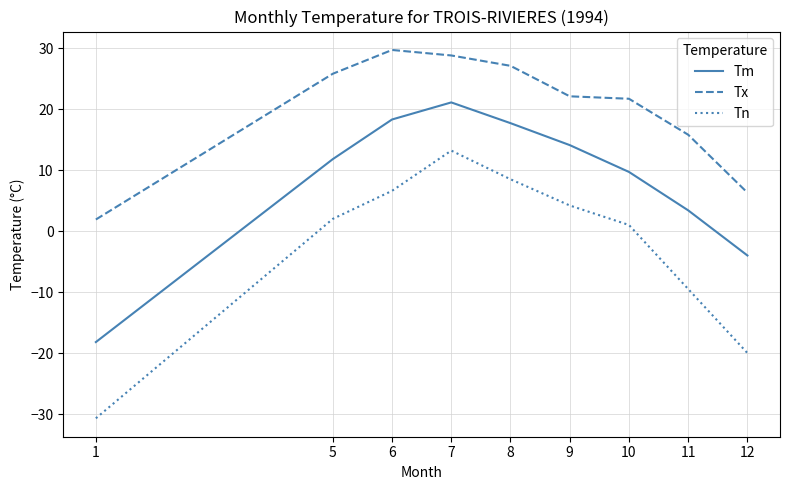

At which label does Tm first exceed 11?

5